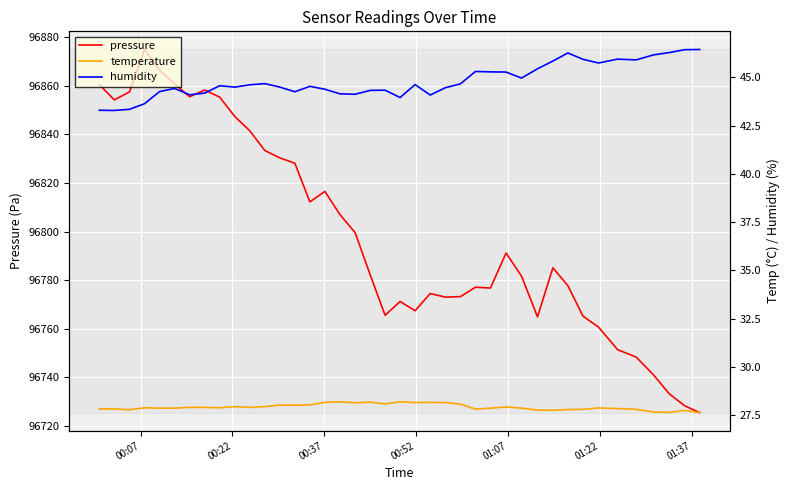

What is the average value of the humidity series?

44.8